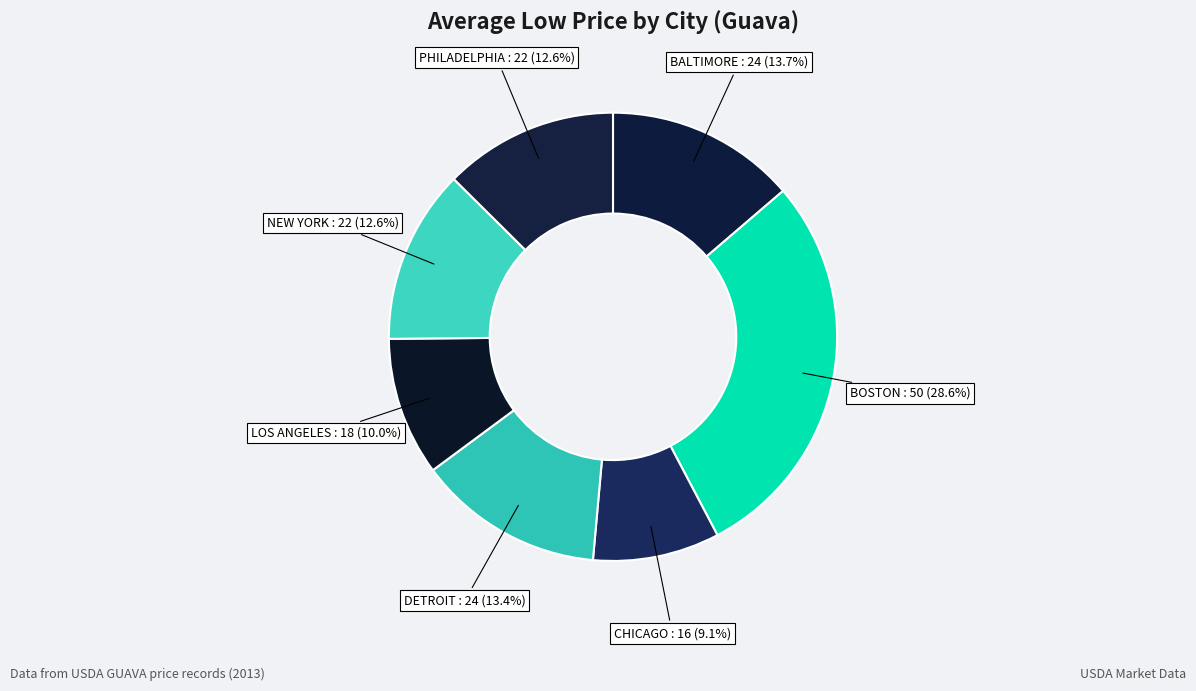

Which category has the smallest portion of the pie?

CHICAGO